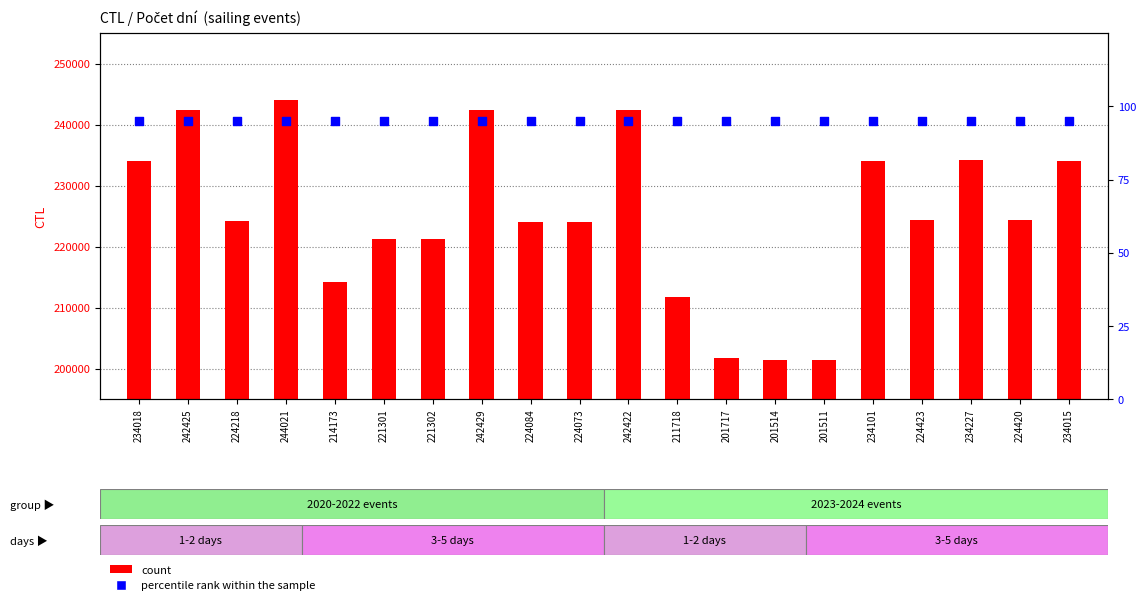

Is the value of percentile rank within the sample at 242422 greater than the value of count at 214173?

No